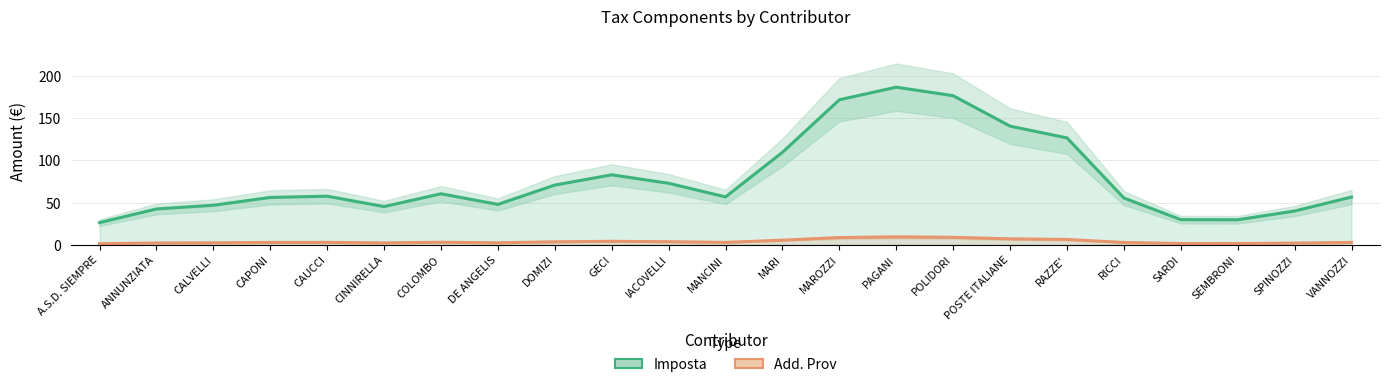

List the labels in order of Add. Prov value, smallest first.

A.S.D. SIEMPRE, SEMBRONI, SARDI, SPINOZZI, ANNUNZIATA, CINNIRELLA, CALVELLI, DE ANGELIS, RICCI, CAPONI, VANNOZZI, MANCINI, CAUCCI, COLOMBO, DOMIZI, IACOVELLI, GECI, MARI, RAZZE', POSTE ITALIANE, MAROZZI, POLIDORI, PAGANI